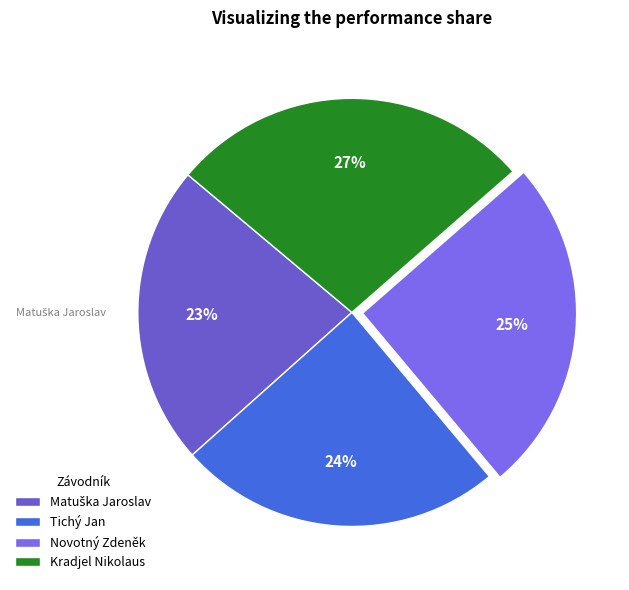

How many segments does this pie chart have?

4